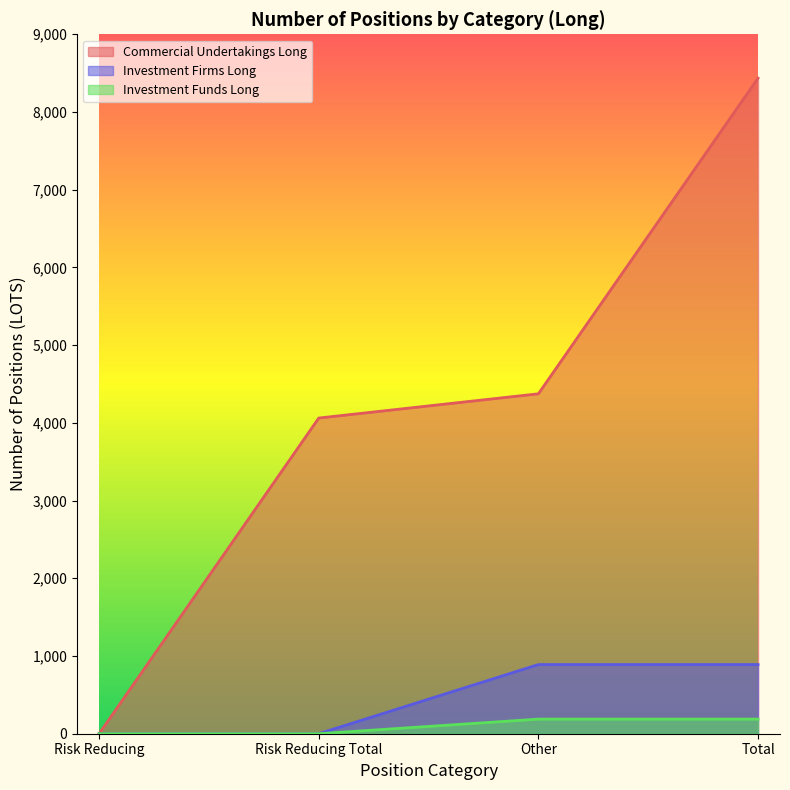

What is the label of the 3rd point from the right?

Risk Reducing Total